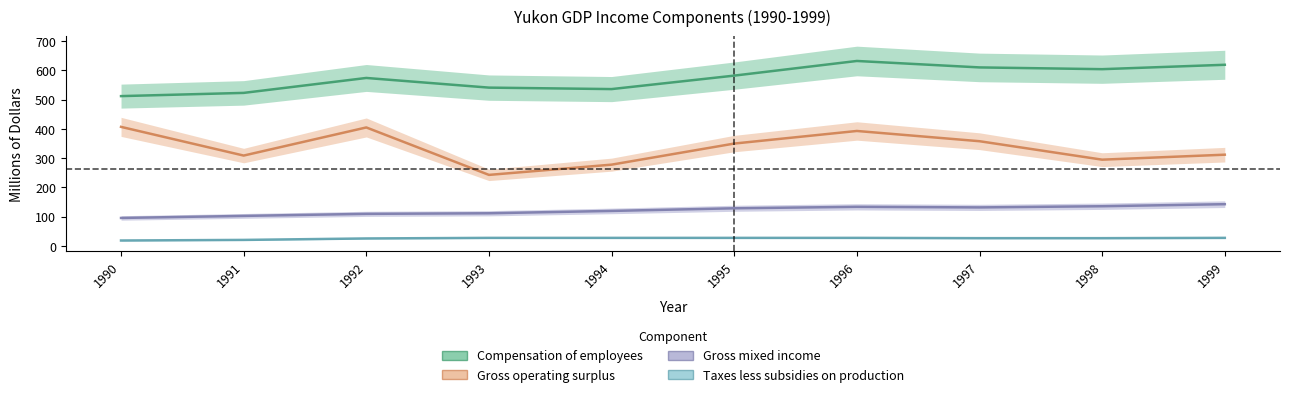

Is it true that Compensation of employees equals 512 at 1990?

True